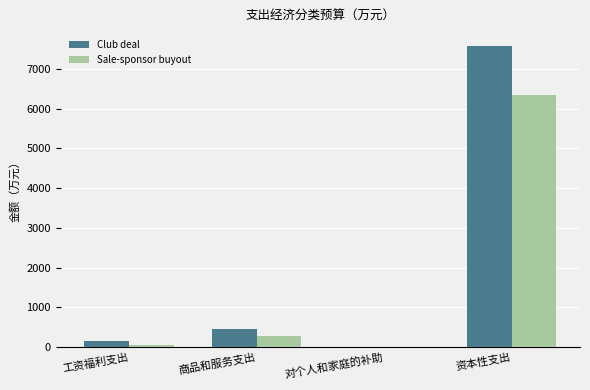

What is the approximate value of Sale-sponsor buyout at 工资福利支出?

43.6